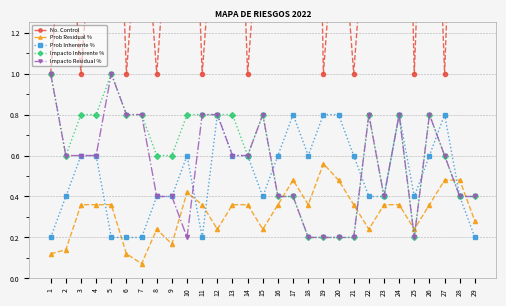

Read the Impacto Inherente % value at 9.

0.6